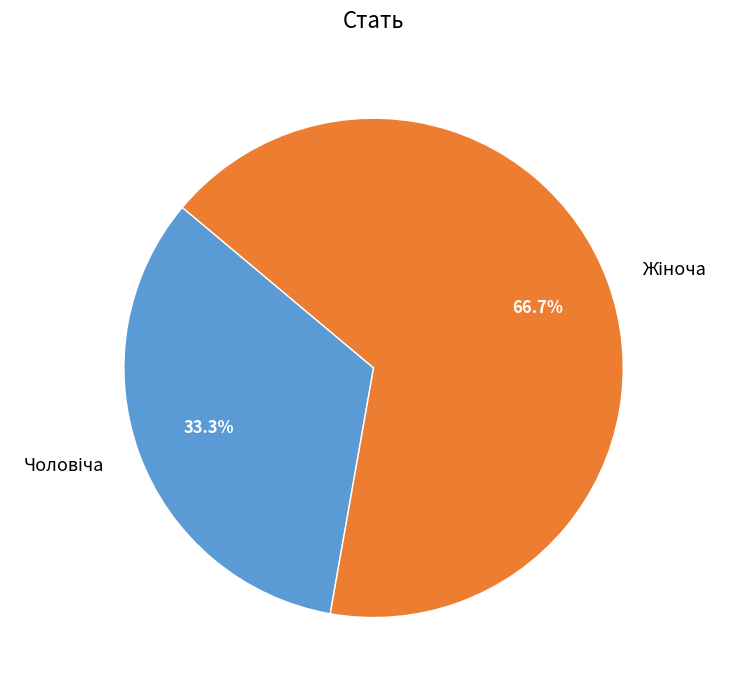

How many segments does this pie chart have?

2